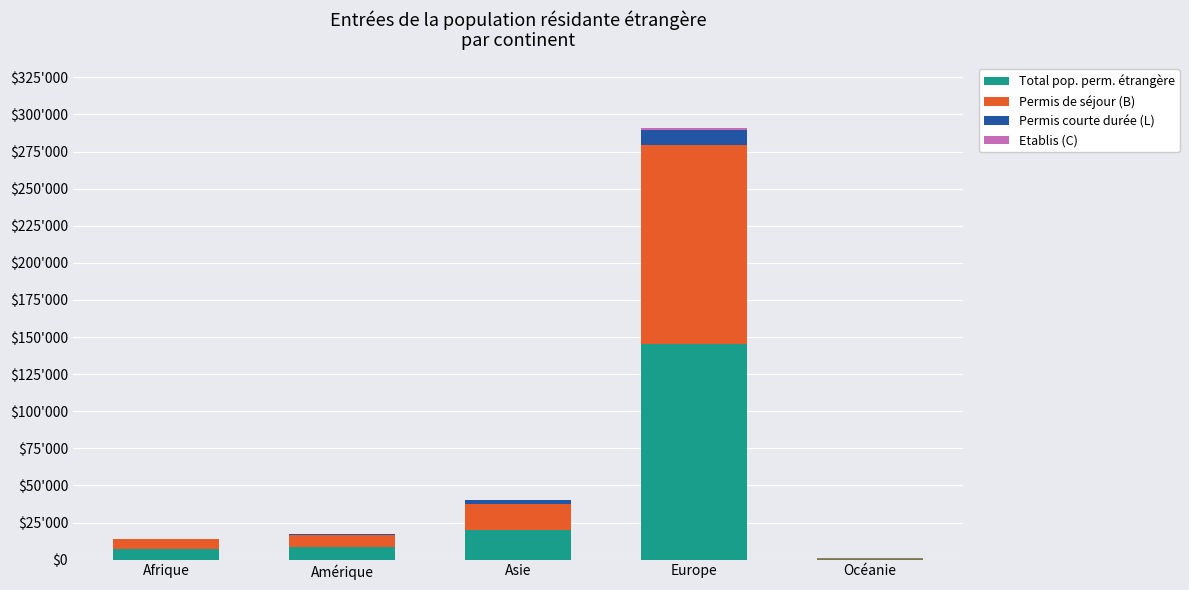

What is the difference between the second highest and second lowest values in the Etablis (C) series?

78